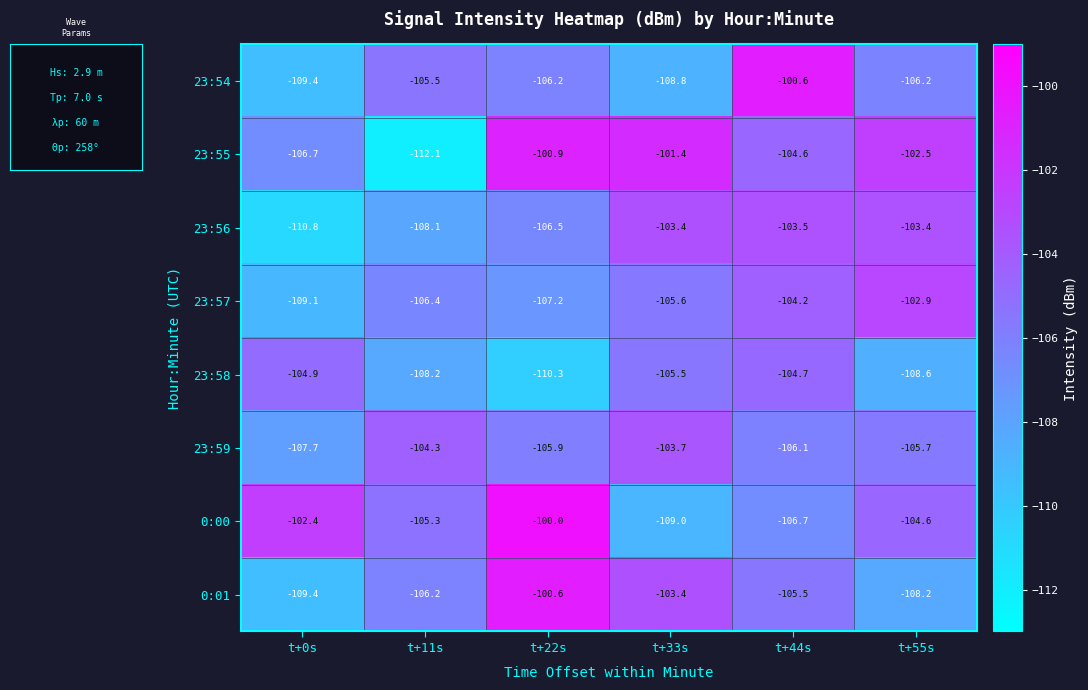

The 23:58 series shows -42.7 at t+11s. True or false?

False